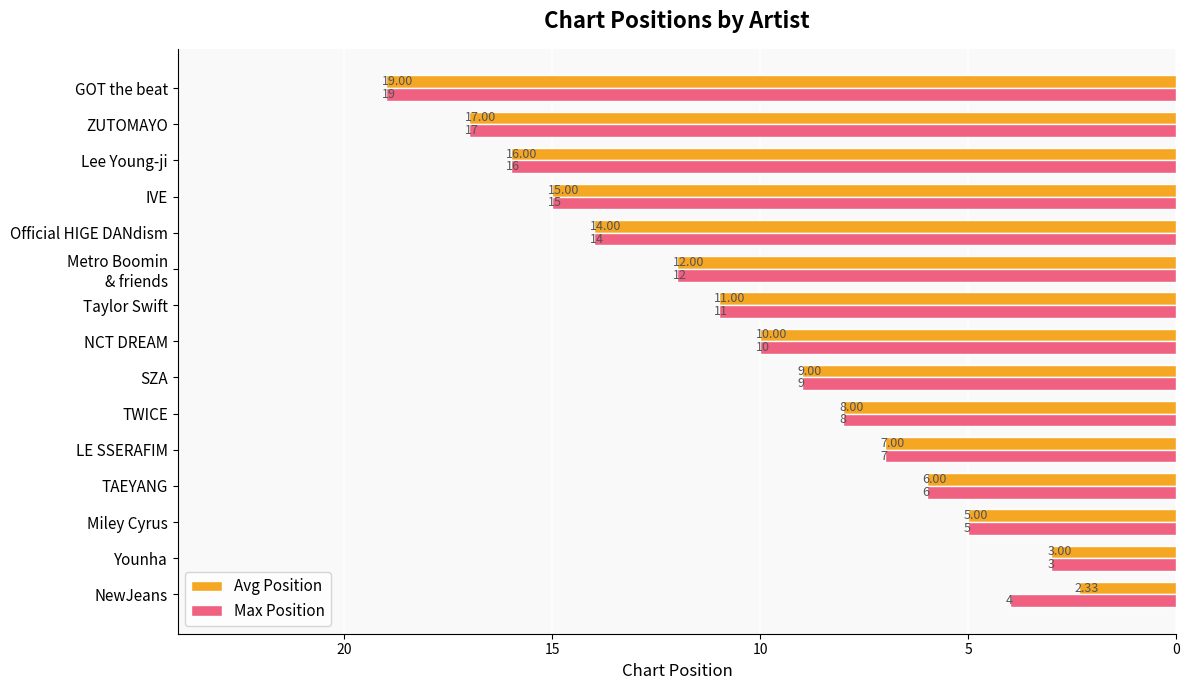

At which label does Avg Position reach its minimum?

NewJeans